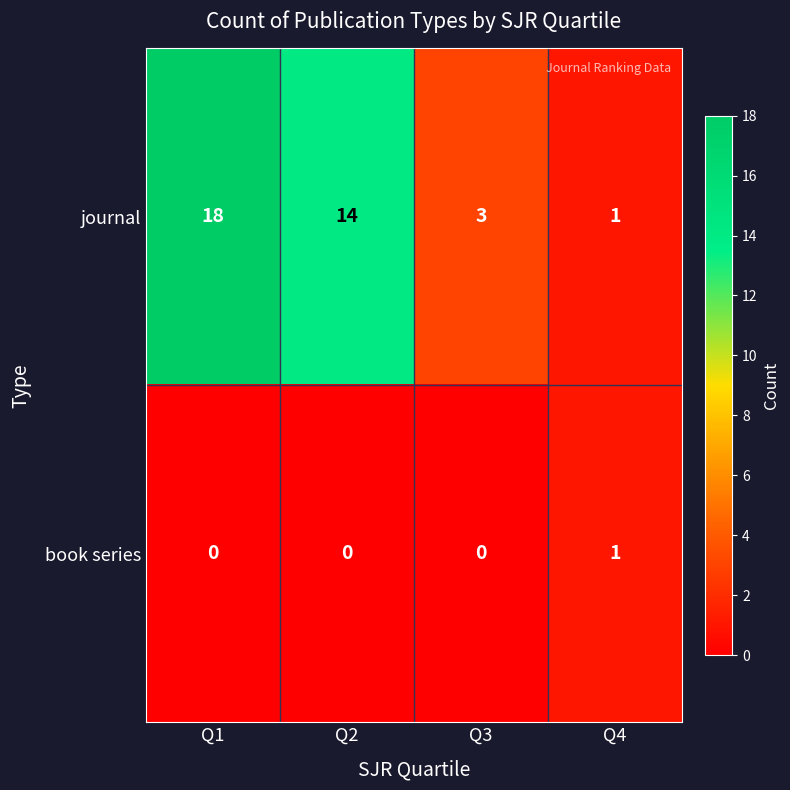

At how many categories does at least one series exceed 4?

2